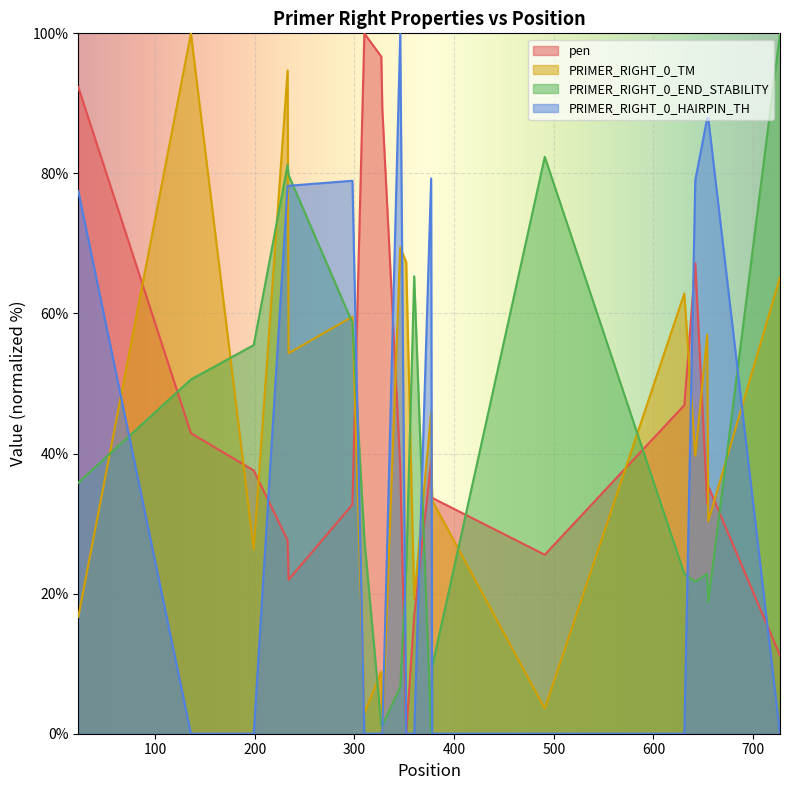

How many intersections are there between pen and PRIMER_RIGHT_0_HAIRPIN_TH?

7